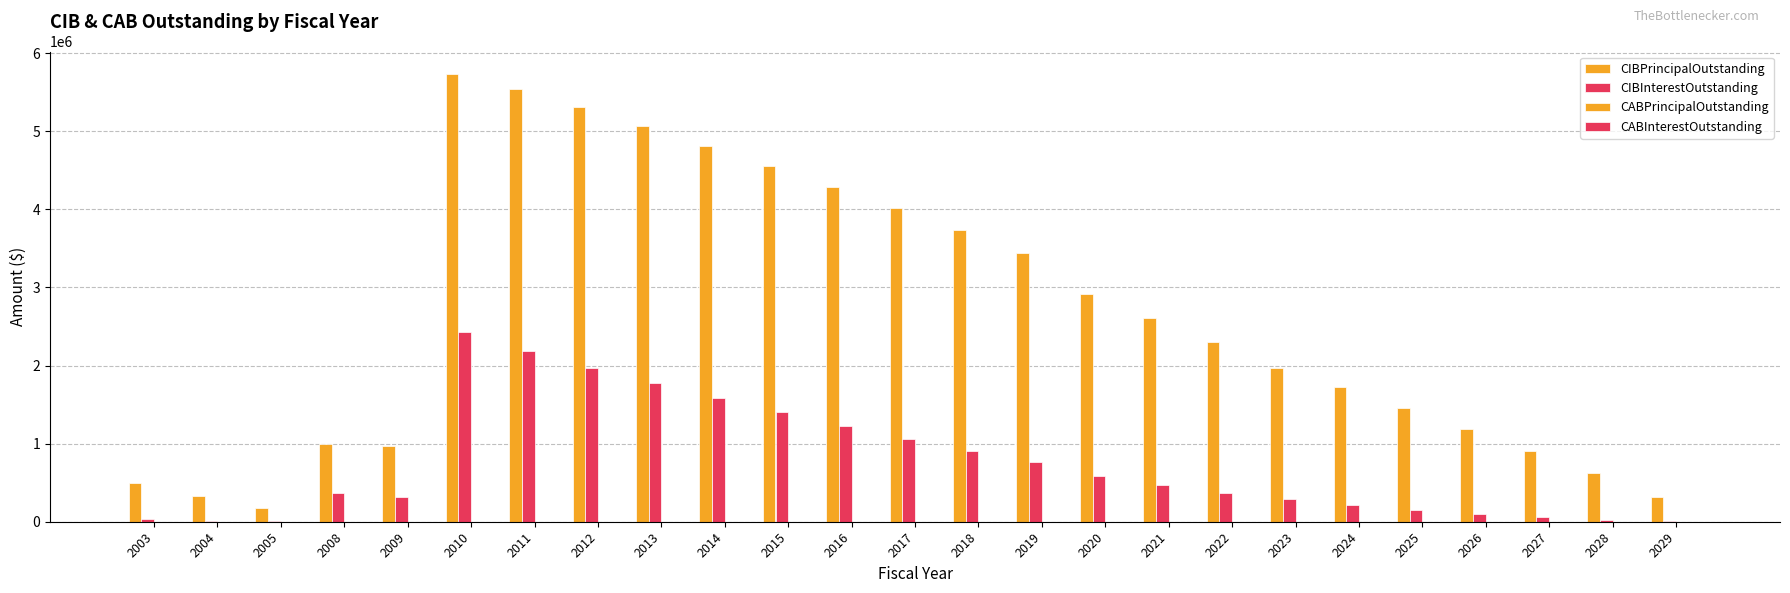

The CIBInterestOutstanding series shows 9477.6 at 2028. True or false?

False